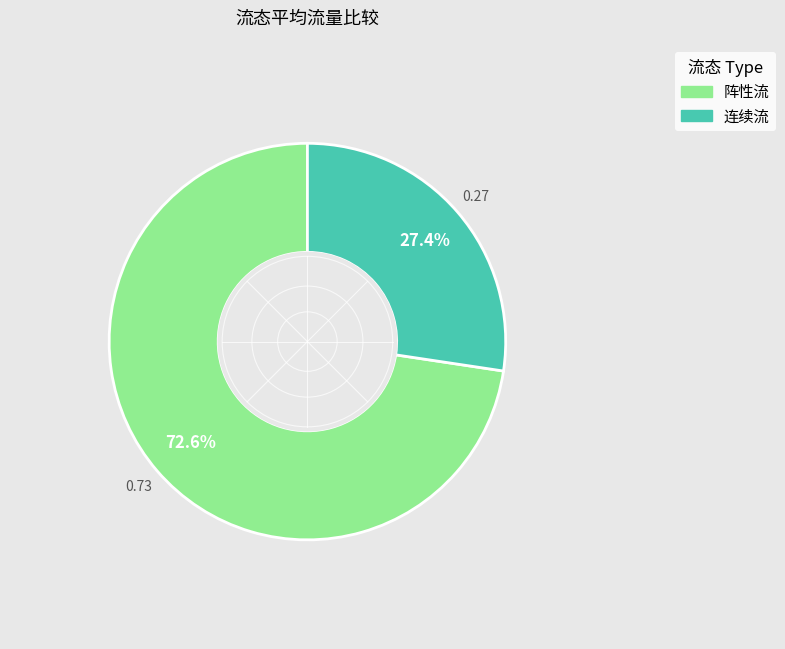

Which category has the smallest portion of the pie?

连续流